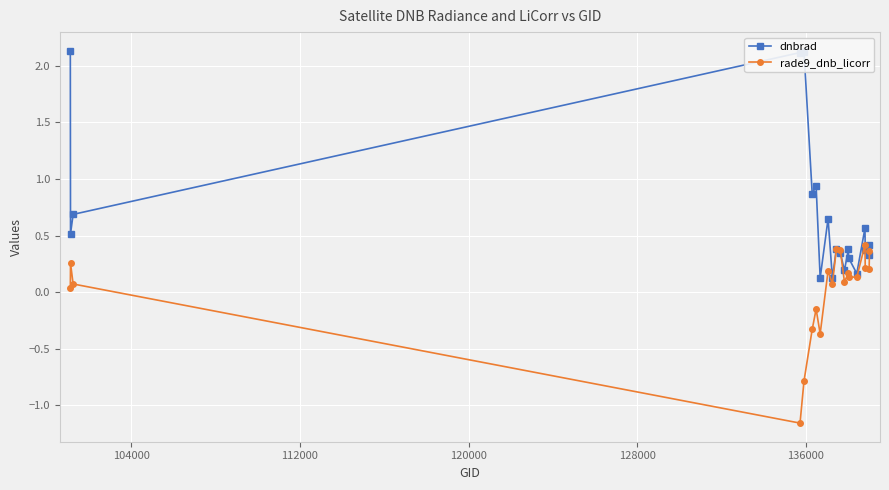

How many values in the rade9_dnb_licorr series exceed 0?

15